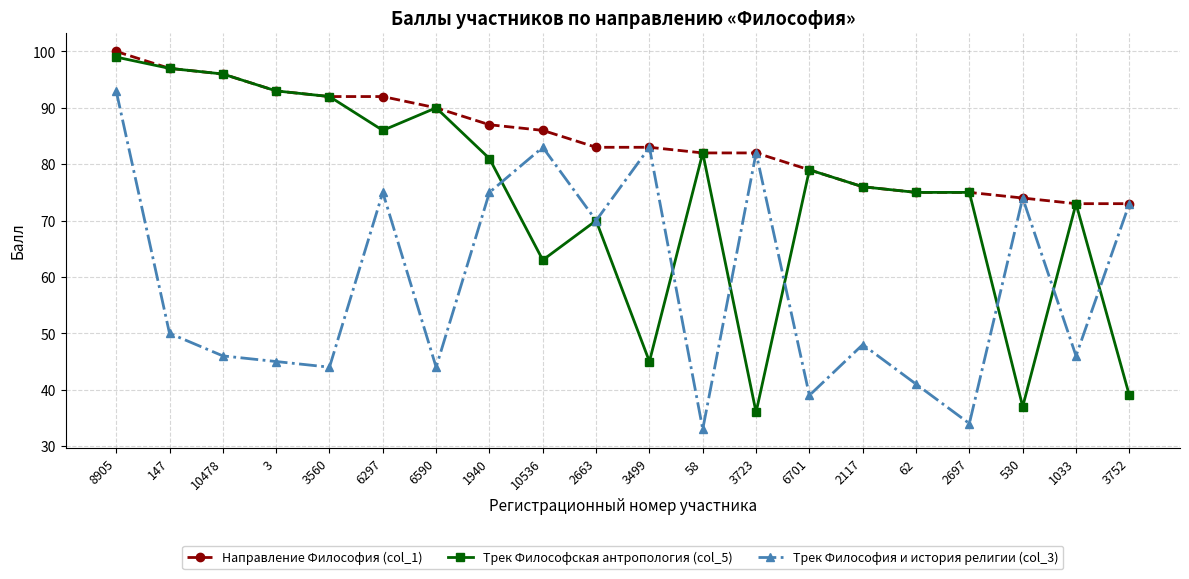

Is this an area chart (filled region under the line)?

No